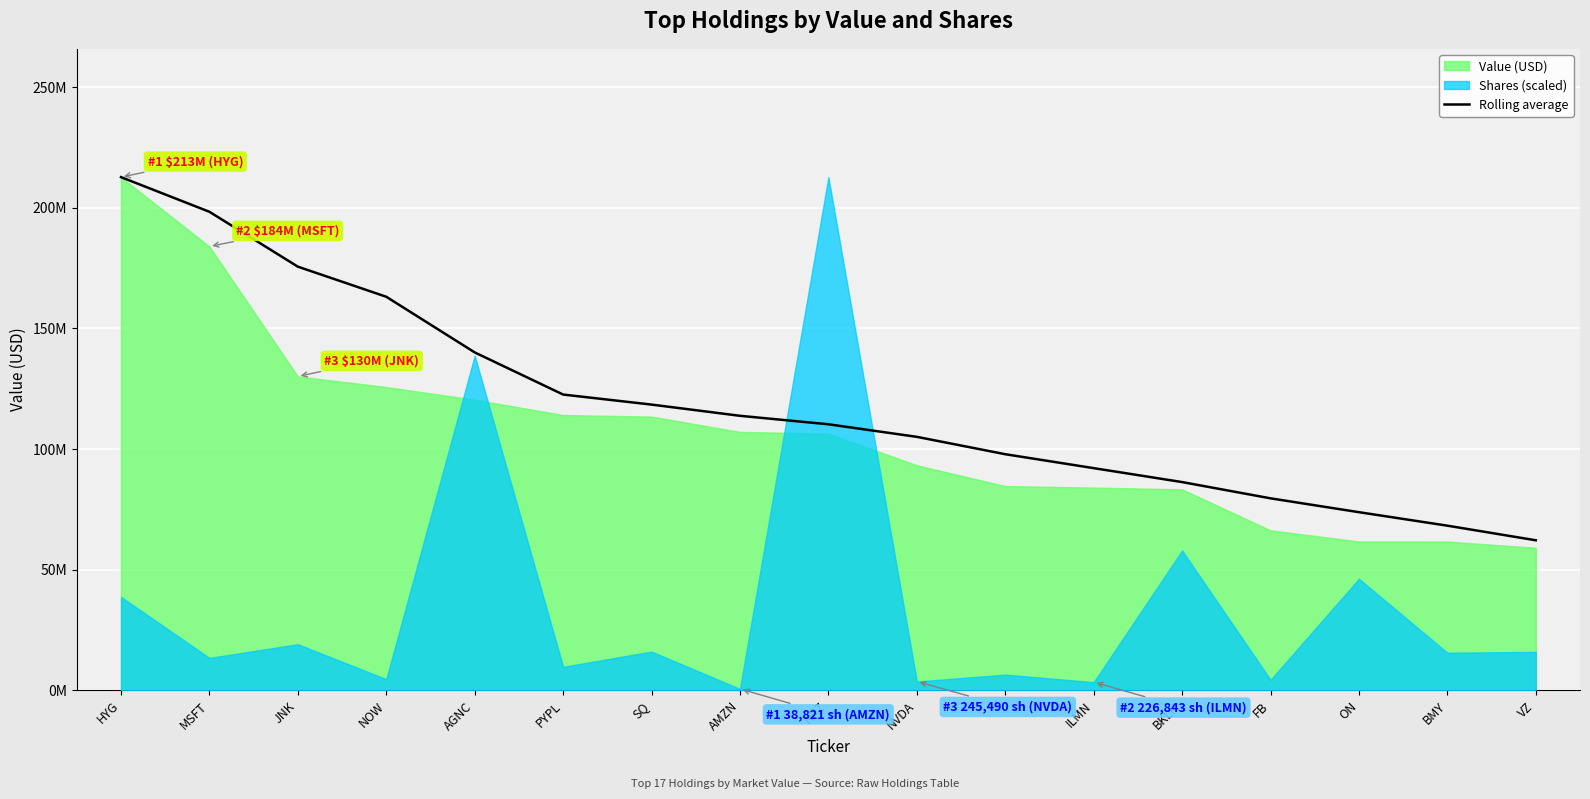

What is the label of the 10th point from the right?

AMZN